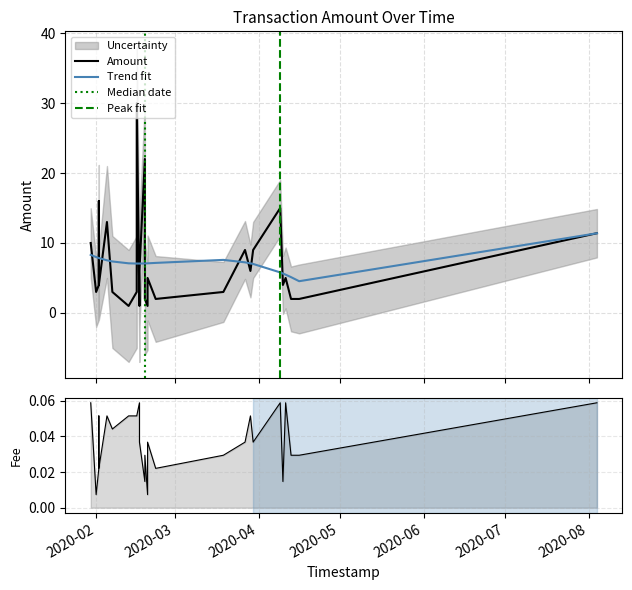

What value does the Fee series have at 2020-08-04?

0.1